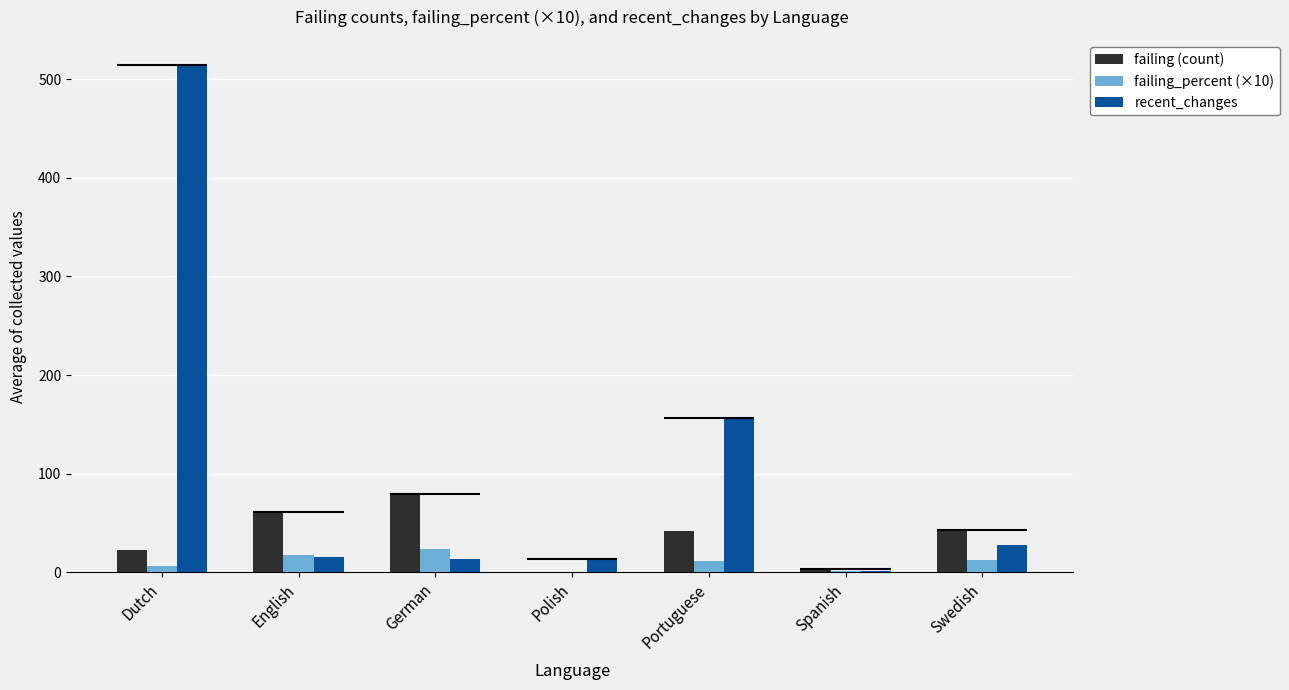

Where does the recent_changes series first go above 16?

Dutch